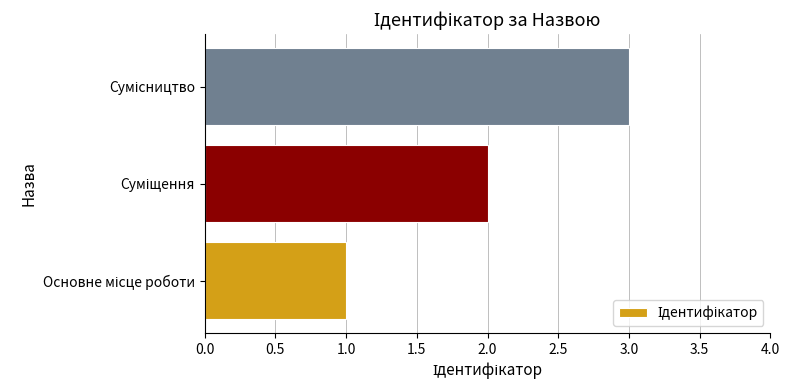

What is the greatest value displayed?

3